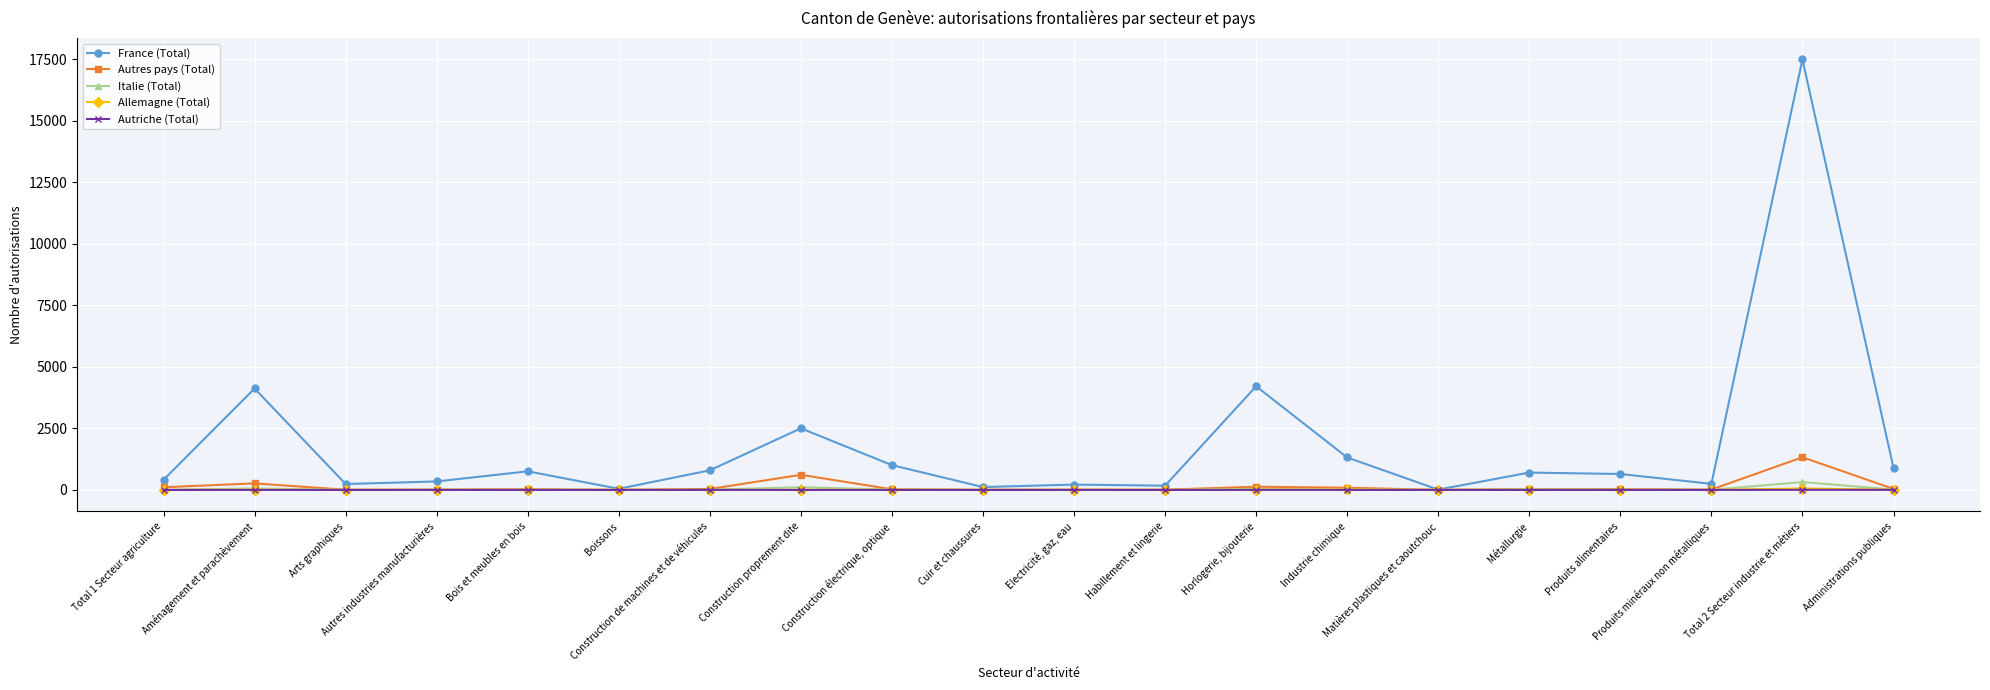

What is the sum of the Italie (Total) values at Métallurgie and Arts graphiques?

36